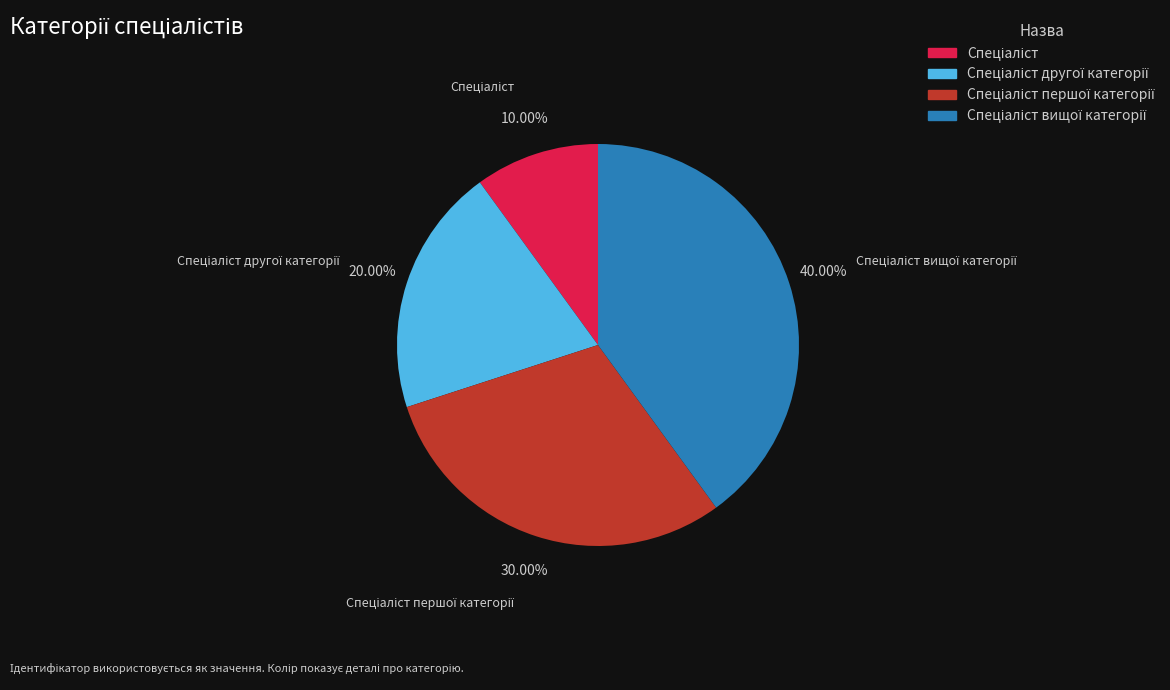

To the nearest percent, what is the difference between the largest and smallest slice percentages?

30%